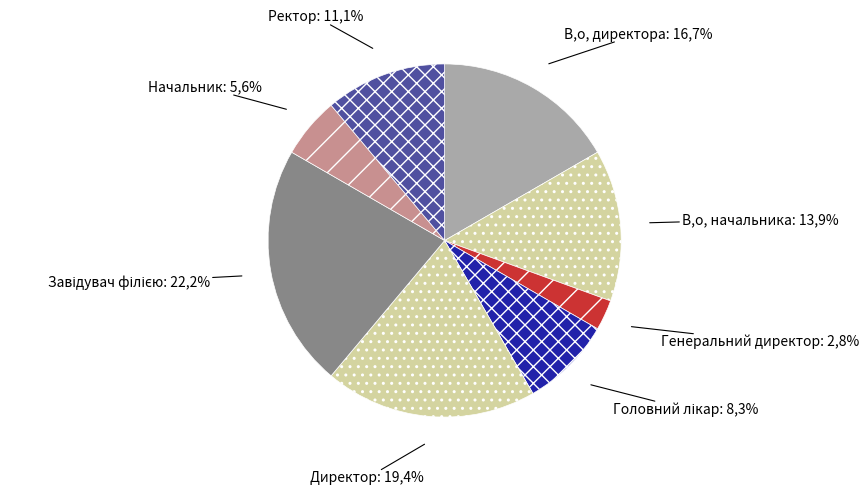

What portion of the pie excludes В.о. директора?

83.3%